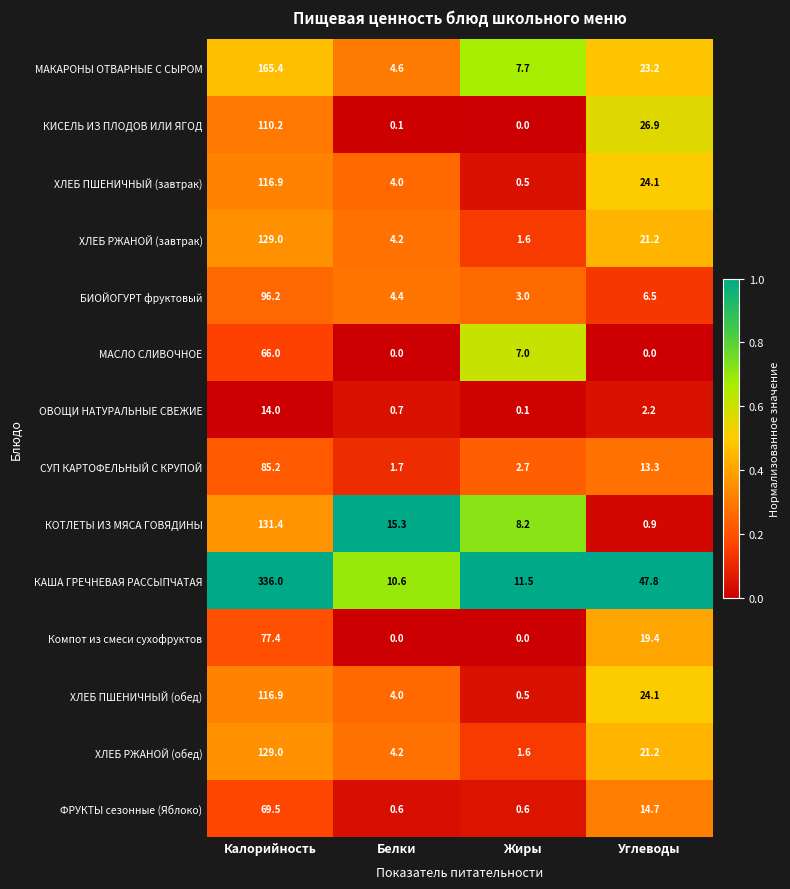

At which label does Компот из смеси сухофруктов first exceed 19?

Калорийность